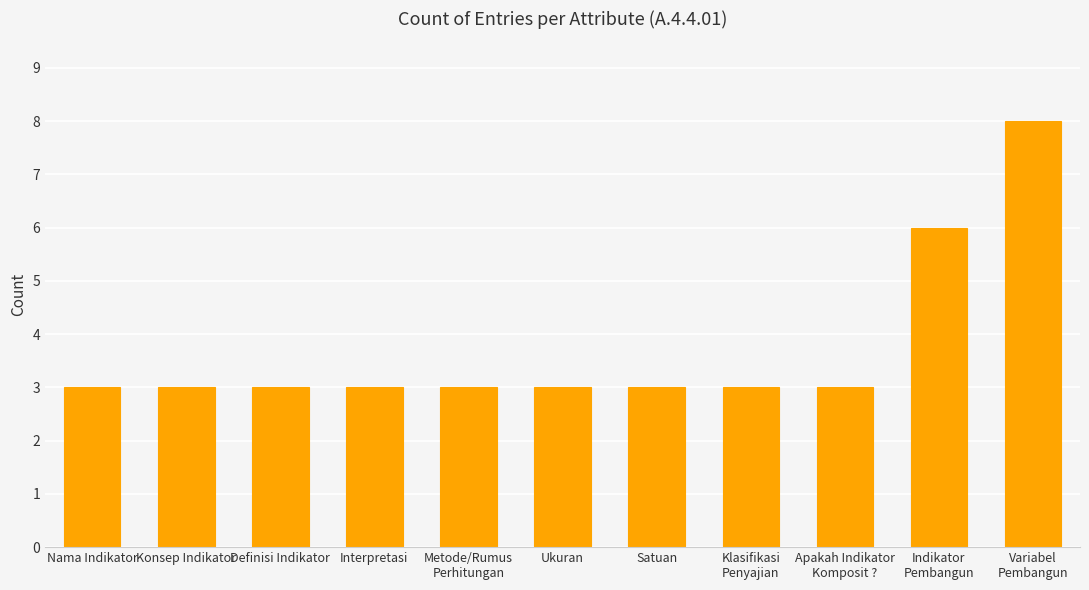

Are the bars grouped side by side (vs. stacked)?

No